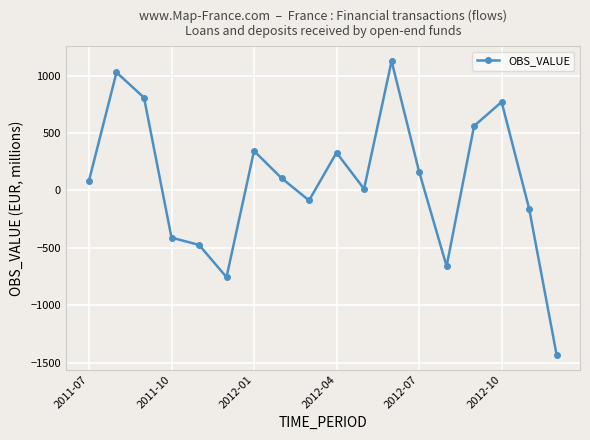

What is the maximum value shown in the chart?

1126